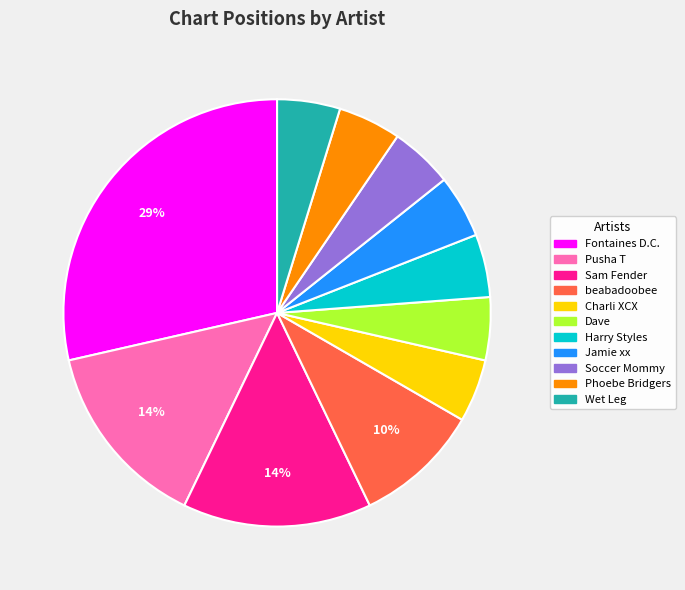

To the nearest percent, what percentage of the pie is Phoebe Bridgers?

5%